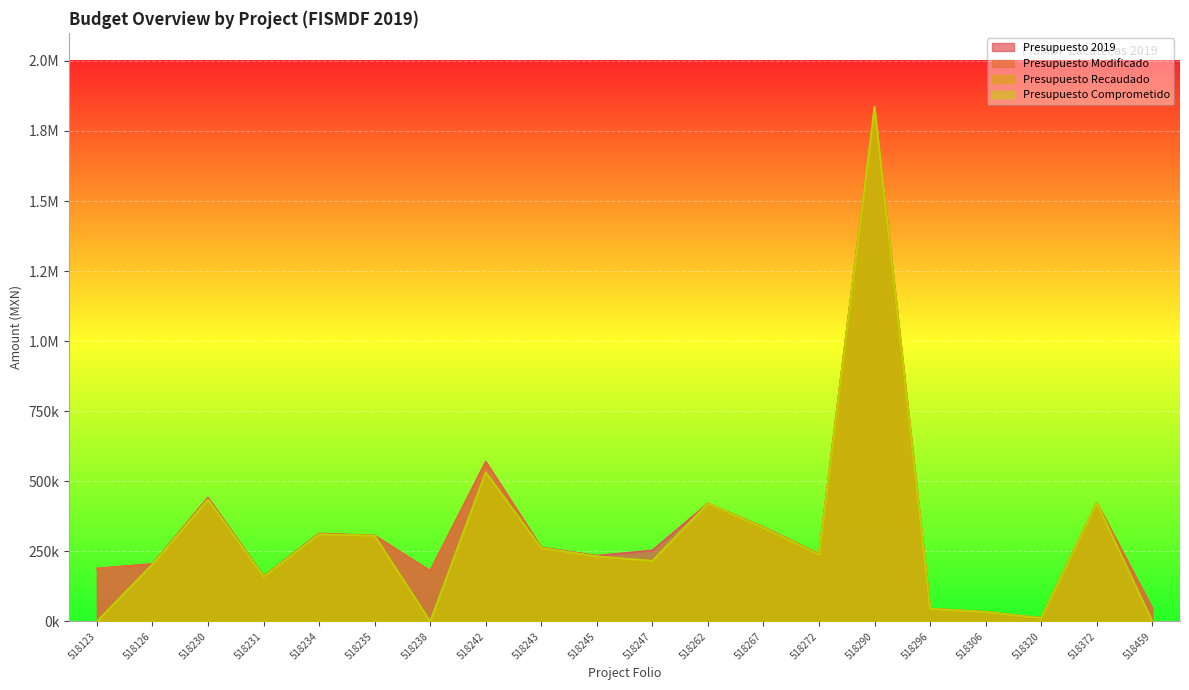

Which category has the lowest value across all series?

518123